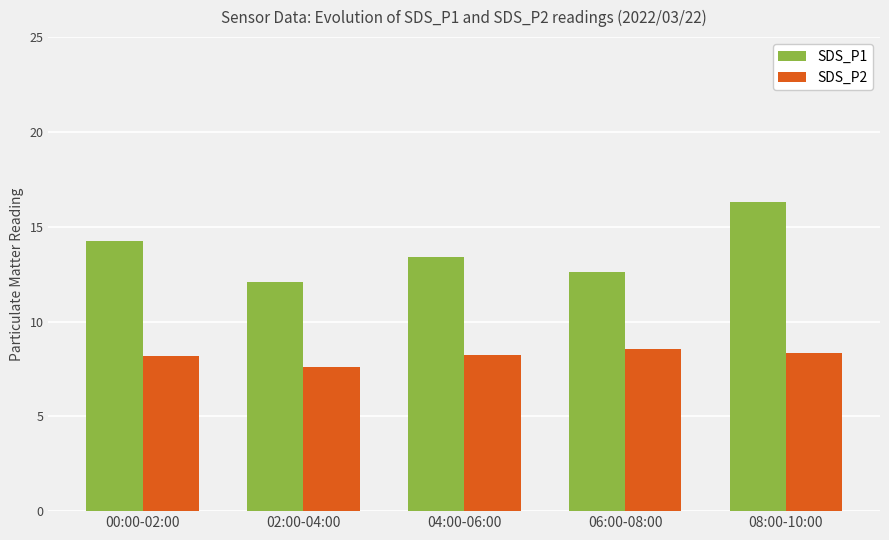

What is the difference between the highest and lowest values at 08:00-10:00?

8.0